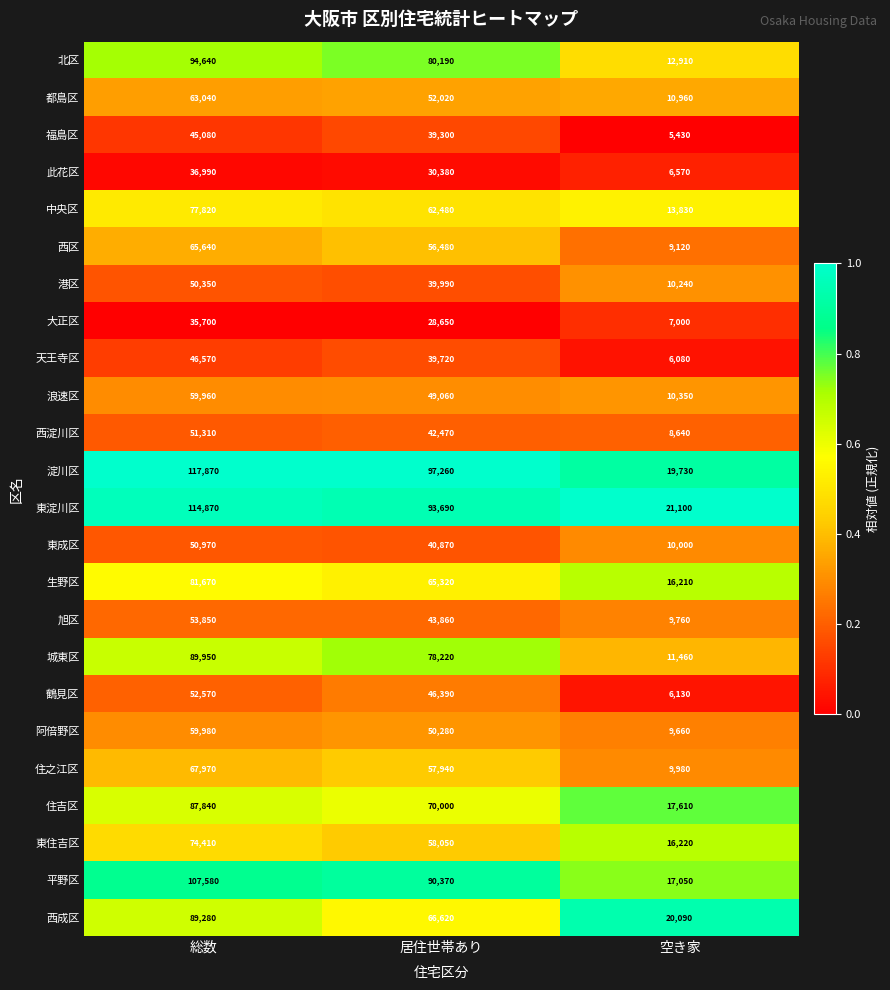

Is the value of 生野区 at 居住世帯あり greater than the value of 阿倍野区 at 空き家?

Yes